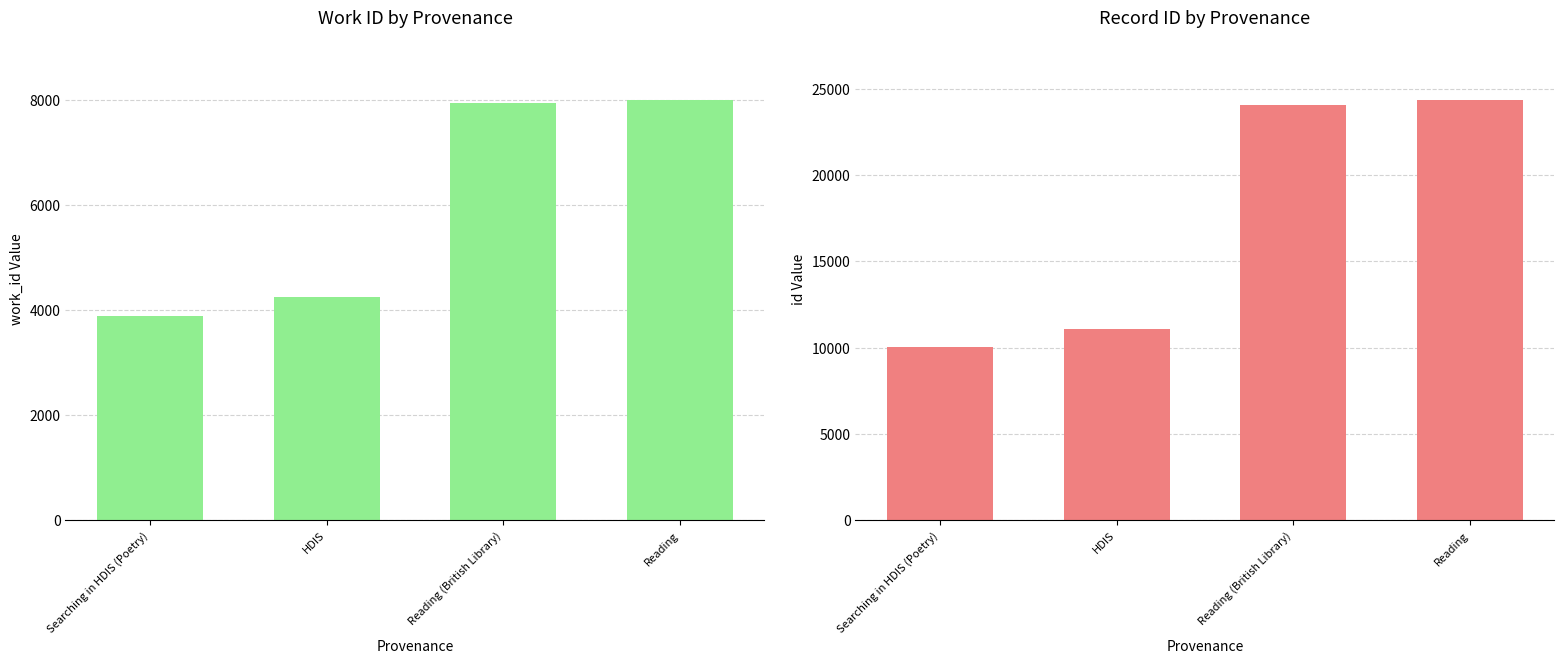

How many bars are there in total?

8